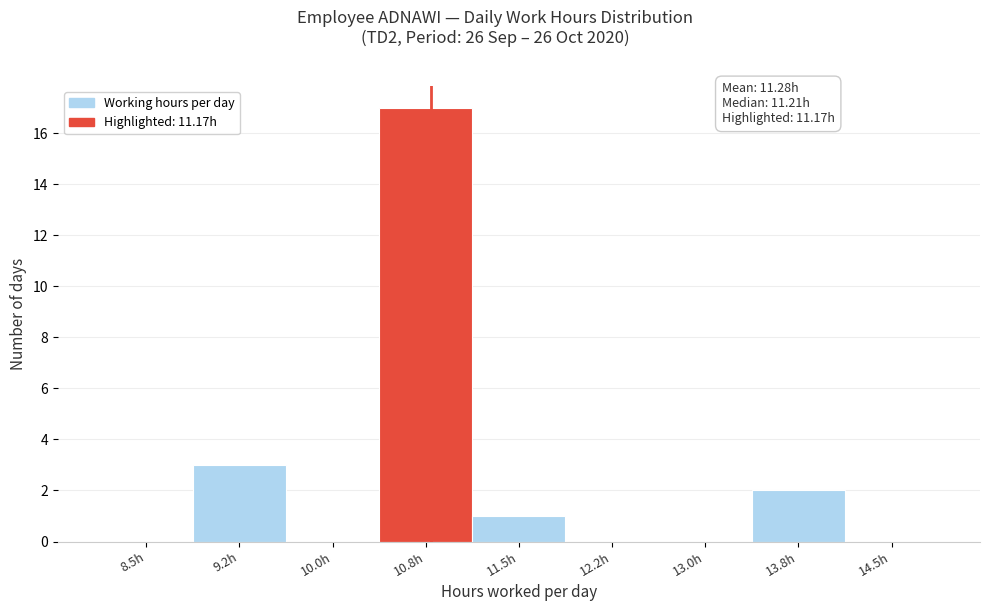

Reading left to right, transcribe all the data shown in this chart.

8.5h=0	9.2h=3	10.0h=0	10.8h=17	11.5h=1	12.2h=0	13.0h=0	13.8h=2	14.5h=0